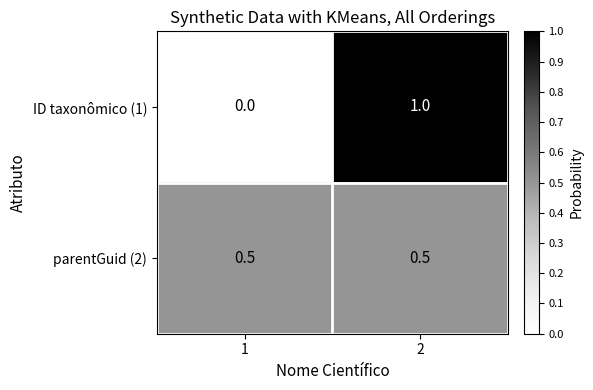

Is it true that parentGuid (2) equals 0.5 at 2?

True